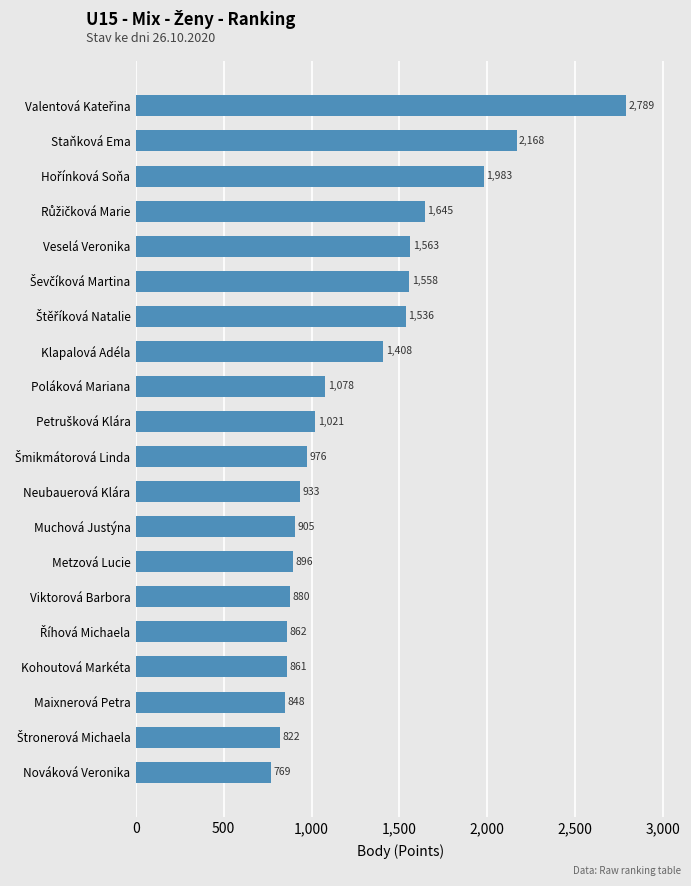

What is the approximate value at Kohoutová Markéta?

861